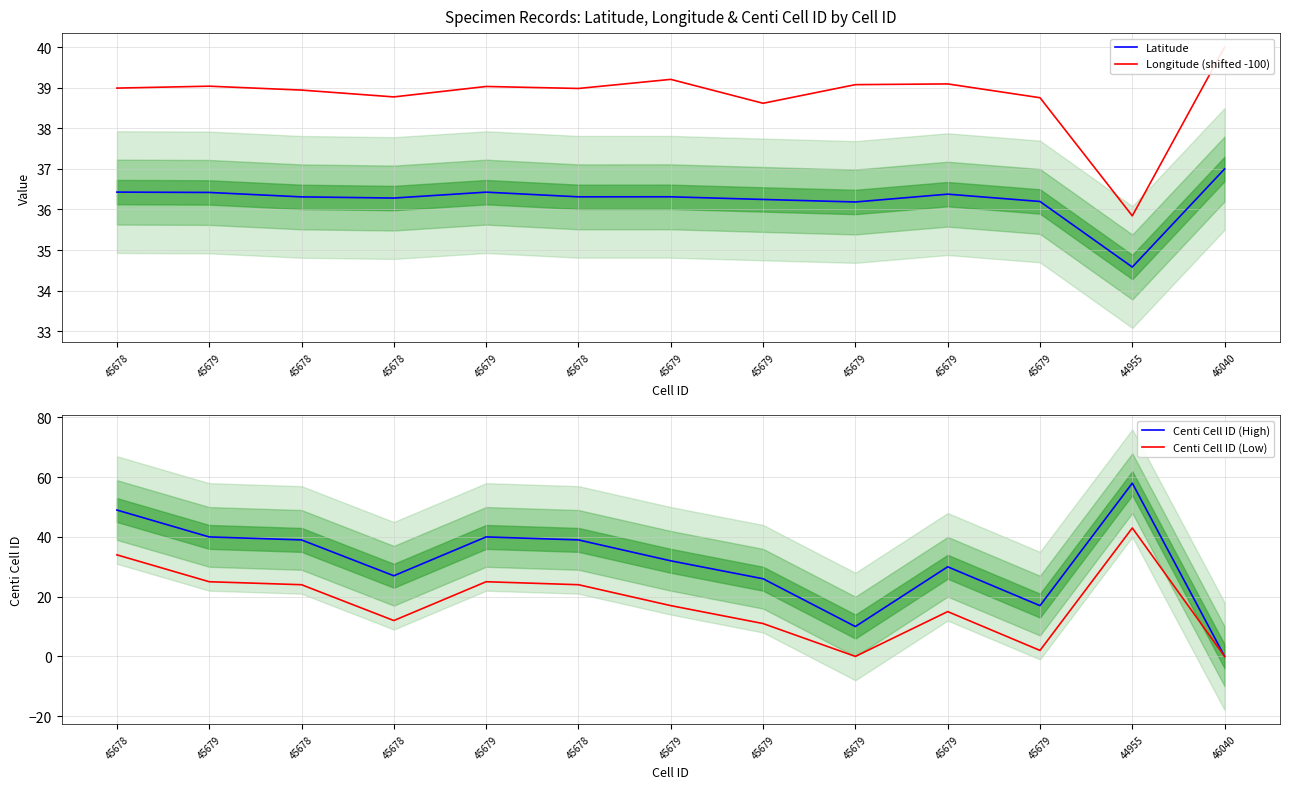

True or false: Centi Cell ID (High) and Latitude intersect in this chart.

True